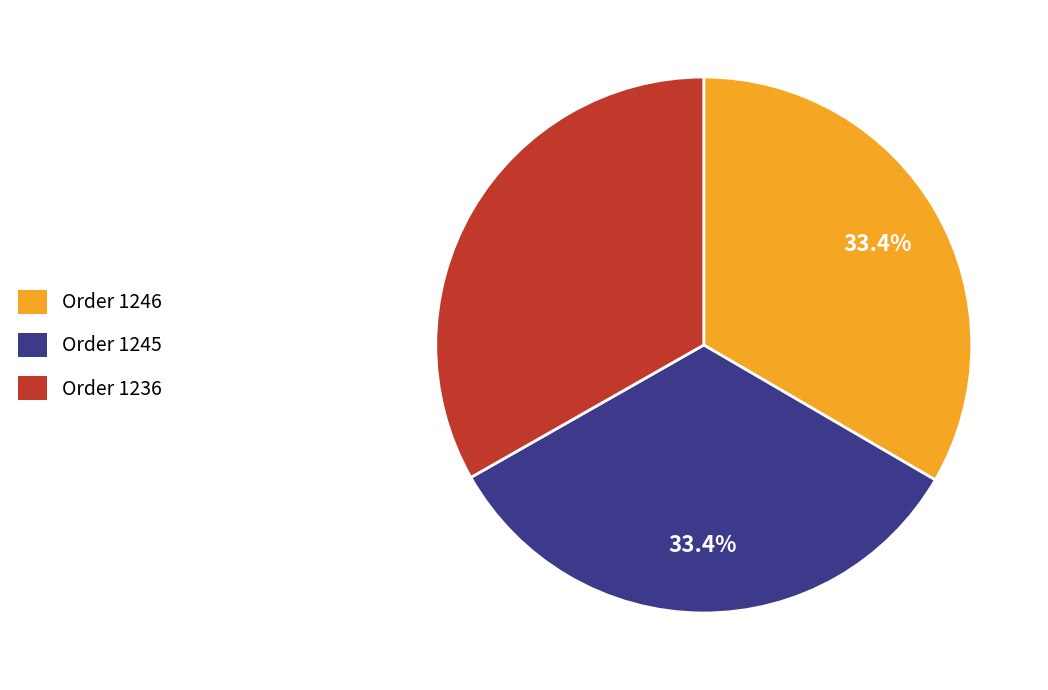

Is there any slice that represents more than half of the pie?

No